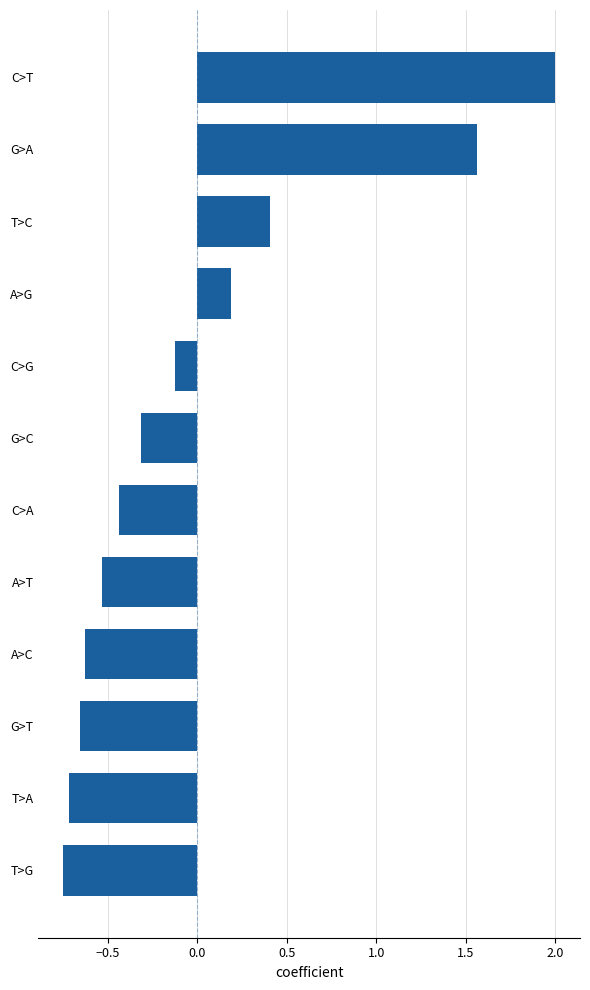

Where is the data nearest to the value 0?

C>G